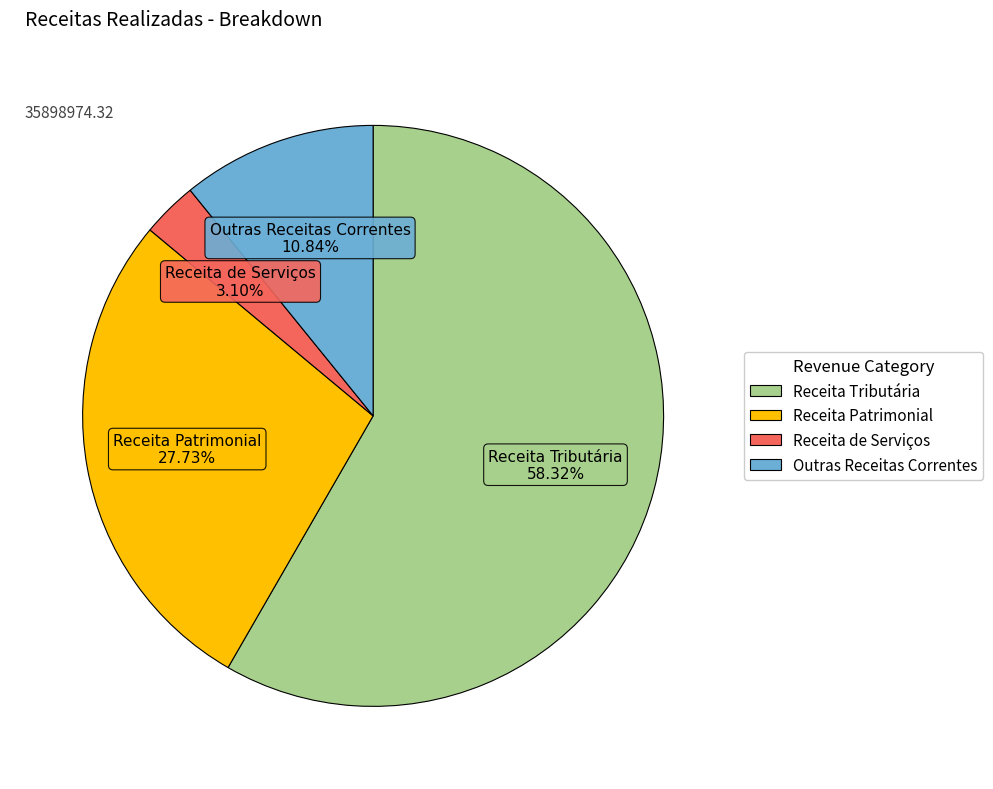

To the nearest percent, what is the difference between the Outras Receitas Correntes and Receita Patrimonial slice percentages?

17%